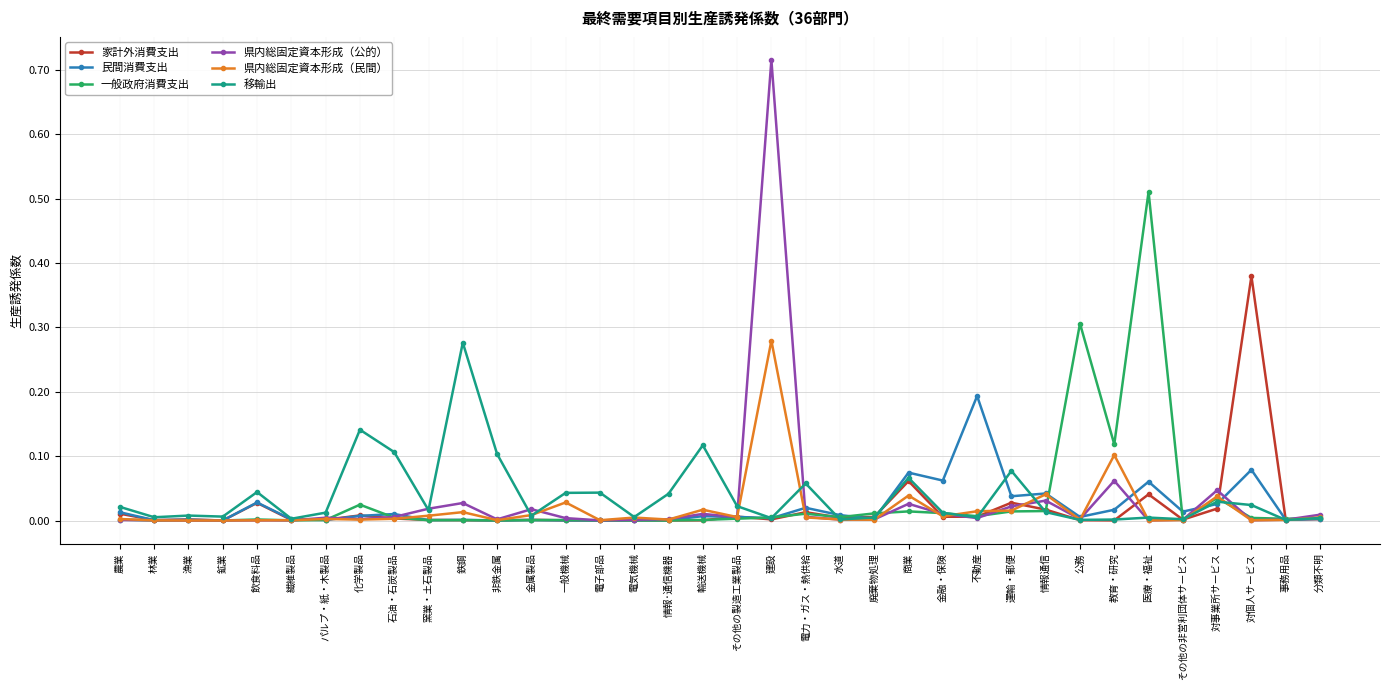

What is the label of the 27th point from the left?

運輸・郵便